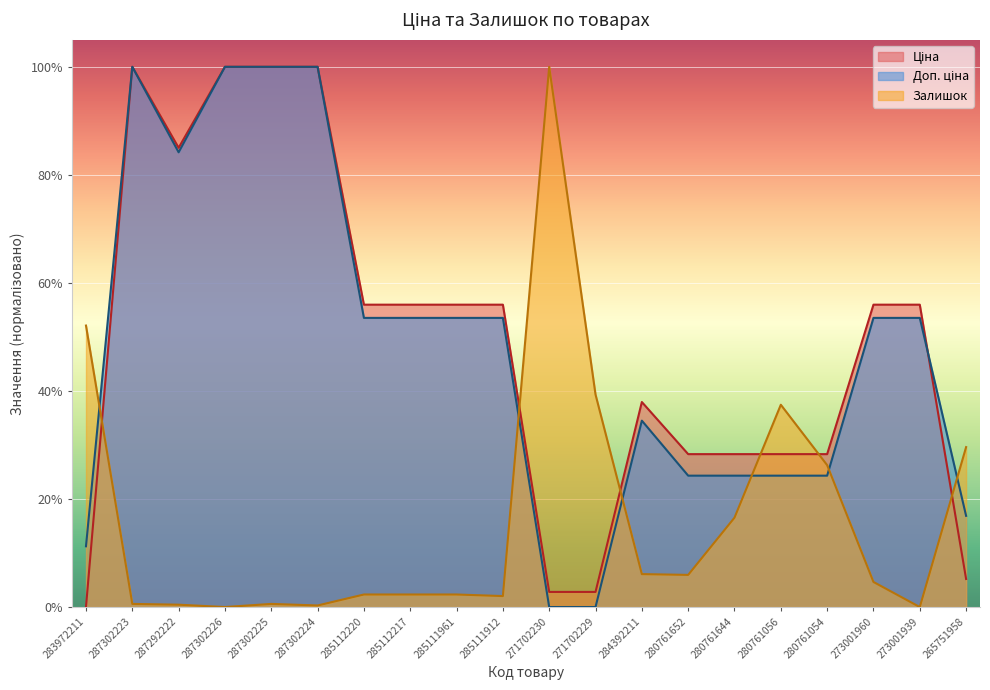

Reading left to right, extract all data points from this chart.

Ціна: 283972211=0.0	287302223=1.0	287292222=0.9	287302226=1.0	287302225=1.0	287302224=1.0	285112220=0.6	285112217=0.6	285111961=0.6	285111912=0.6	271702230=0.0	271702229=0.0	284392211=0.4	280761652=0.3	280761644=0.3	280761056=0.3	280761054=0.3	273001960=0.6	273001939=0.6	265751958=0.1
Доп. ціна: 283972211=0.1	287302223=1.0	287292222=0.8	287302226=1.0	287302225=1.0	287302224=1.0	285112220=0.5	285112217=0.5	285111961=0.5	285111912=0.5	271702230=0.0	271702229=0.0	284392211=0.3	280761652=0.2	280761644=0.2	280761056=0.2	280761054=0.2	273001960=0.5	273001939=0.5	265751958=0.2
Залишок: 283972211=0.5	287302223=0.0	287292222=0.0	287302226=0.0	287302225=0.0	287302224=0.0	285112220=0.0	285112217=0.0	285111961=0.0	285111912=0.0	271702230=1.0	271702229=0.4	284392211=0.1	280761652=0.1	280761644=0.2	280761056=0.4	280761054=0.3	273001960=0.0	273001939=0.0	265751958=0.3